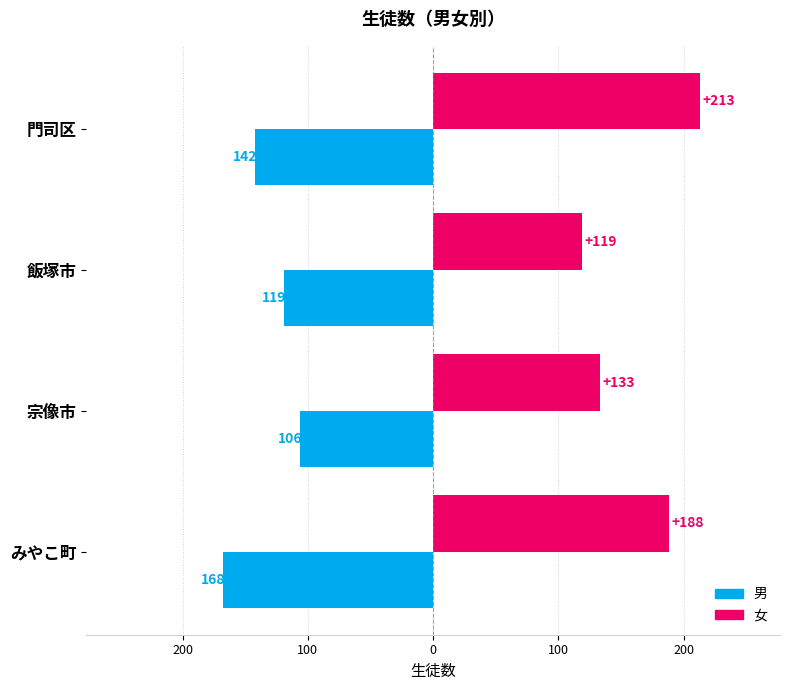

What are all the series names shown in the legend?

男, 女